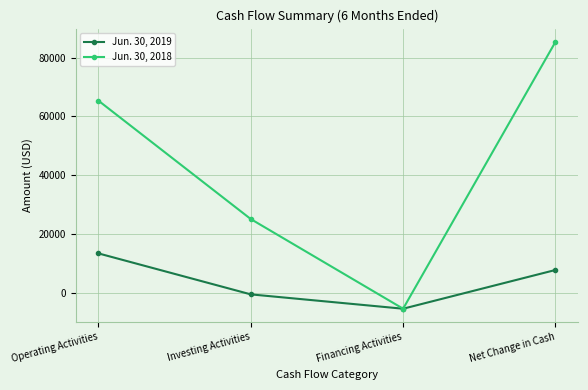

Which series changed the most between Financing Activities and Net Change in Cash?

Jun. 30, 2018